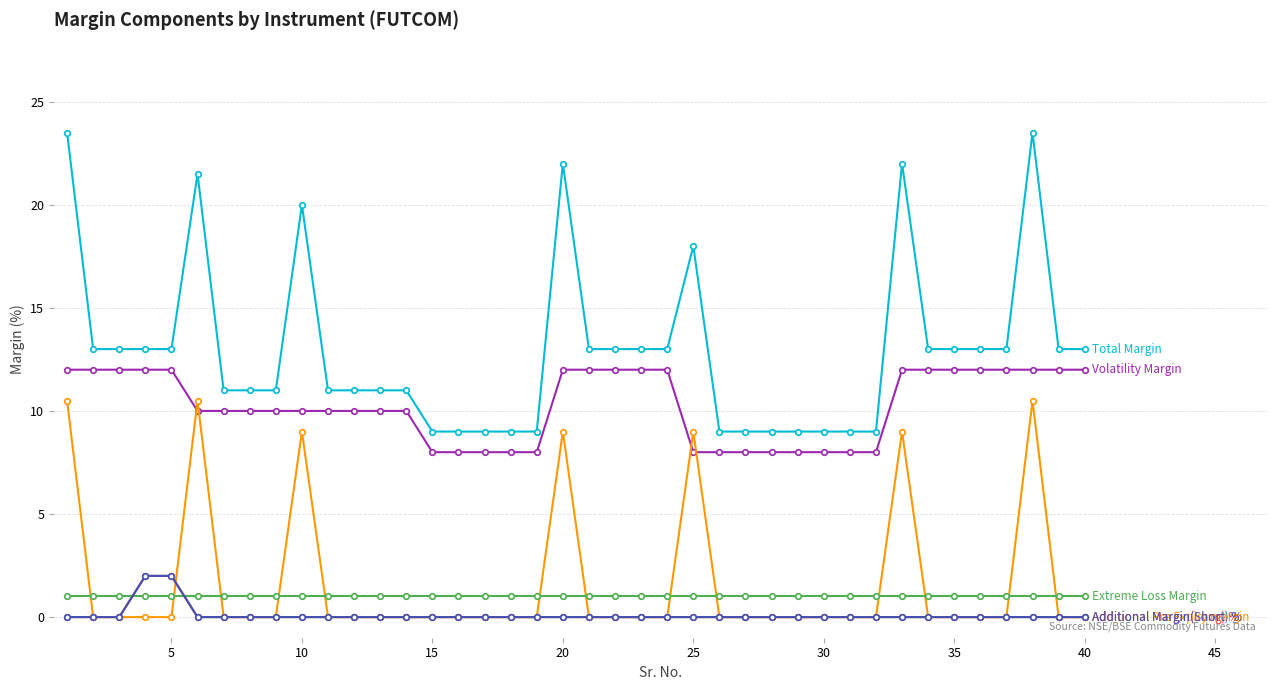

The Additional Pre Expiry margin series shows 6.0 at 38. True or false?

False